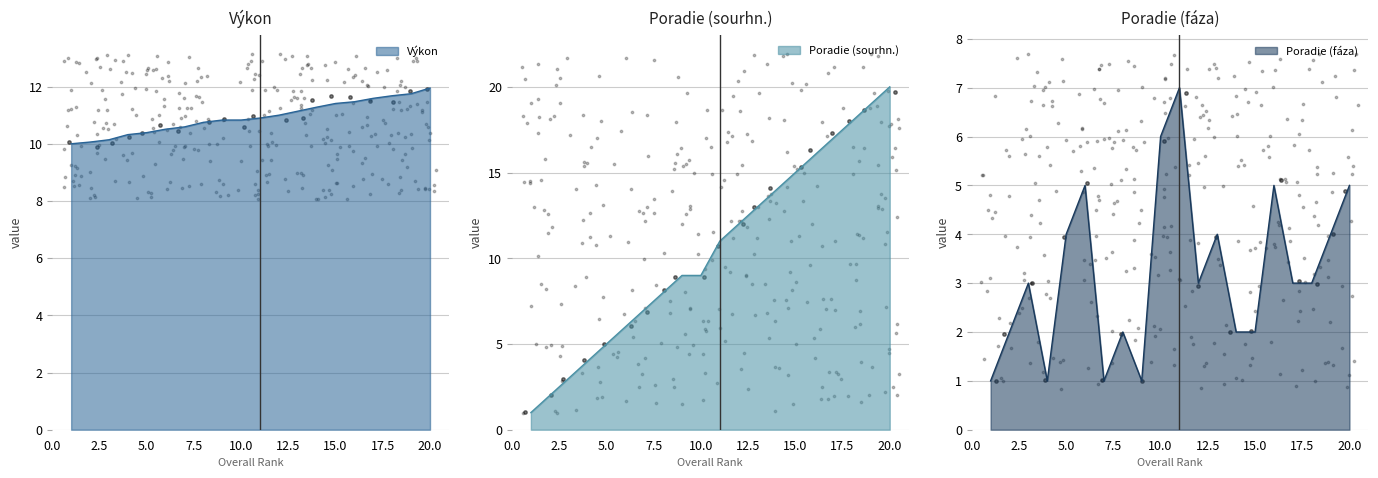

At which category is the sum across all series the highest?

20